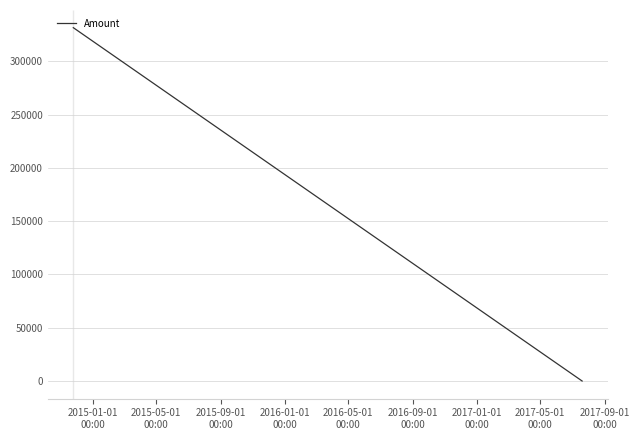

What is the greatest value displayed?

331621.7